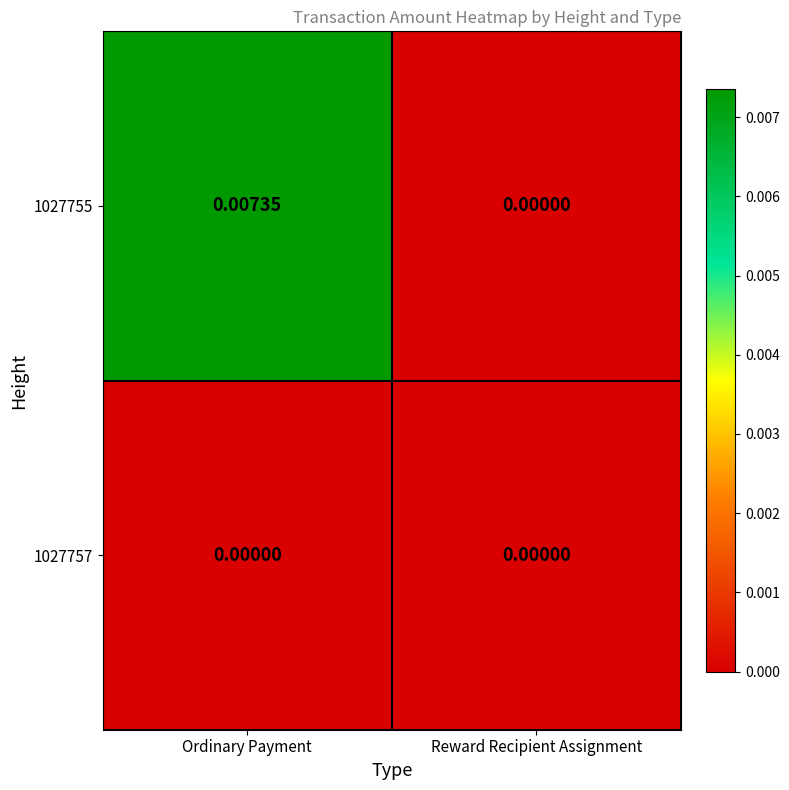

Where is 1027755 nearest to the value 0?

Reward Recipient Assignment